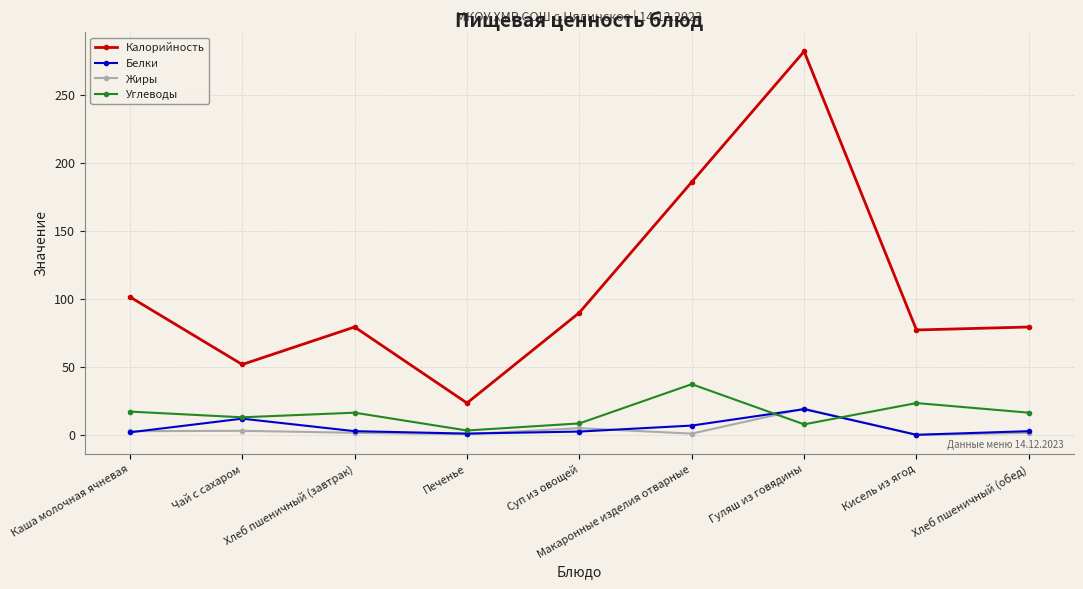

The value of Калорийность at Хлеб пшеничный (завтрак) is 112.8. True or false?

False